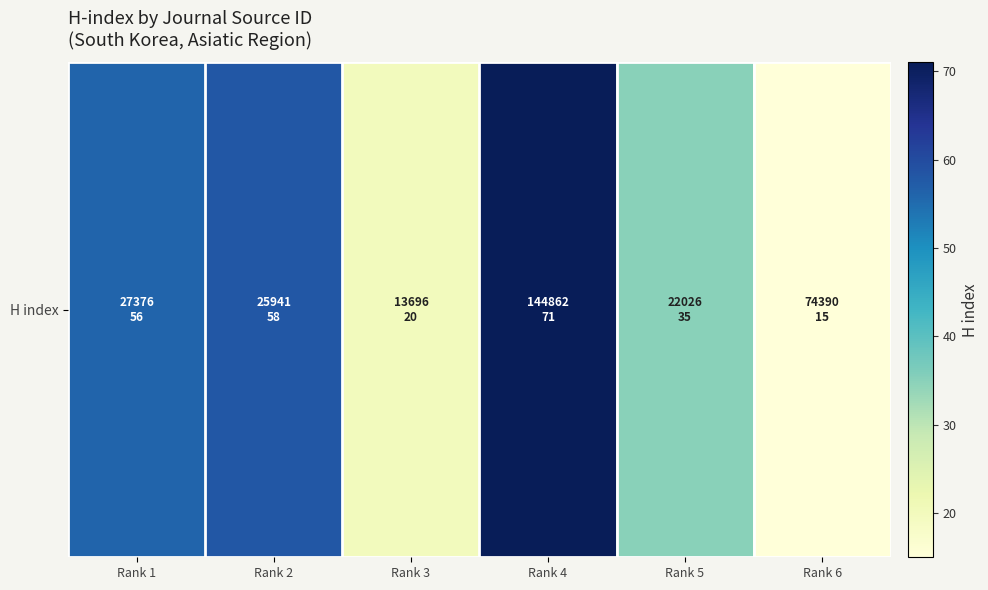

List the labels in order of value, largest first.

Rank 4, Rank 2, Rank 1, Rank 5, Rank 3, Rank 6